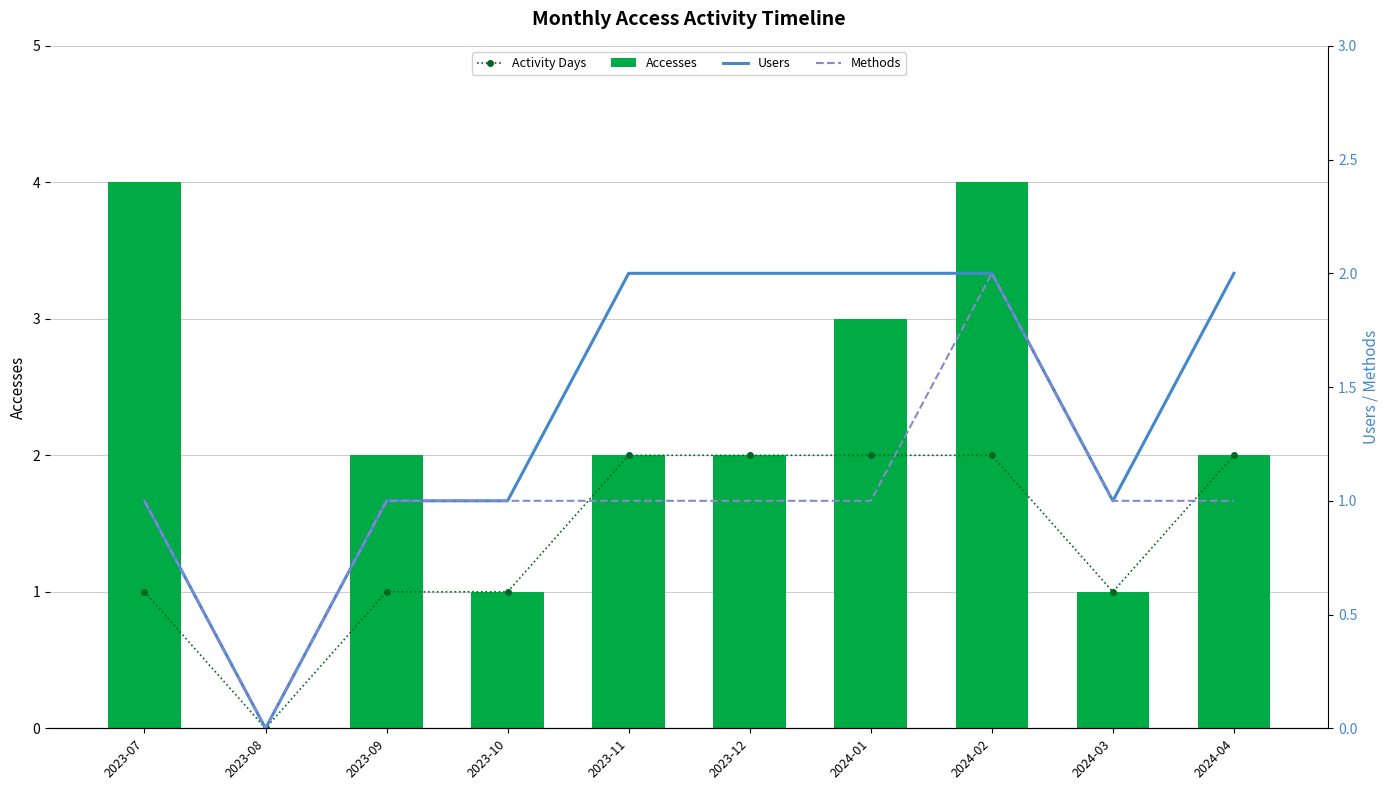

List the series in order of their peak value, highest first.

Accesses, Activity Days, Users, Methods